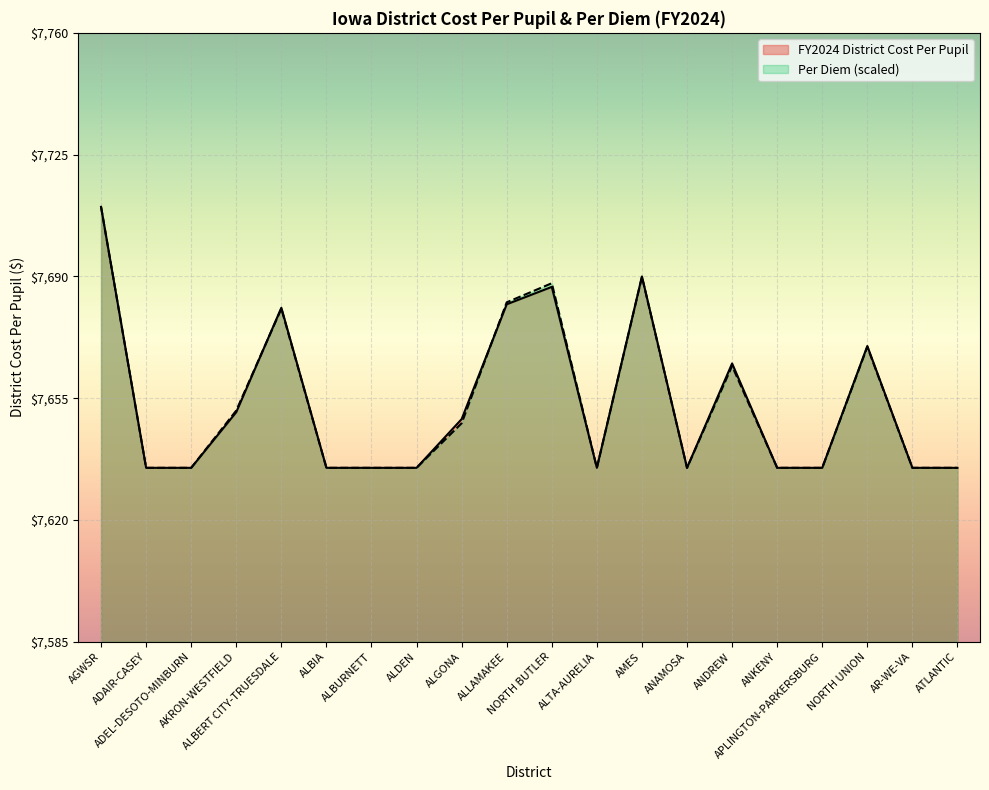

How many values in the FY2024 District Cost Per Pupil series exceed 7635?

9